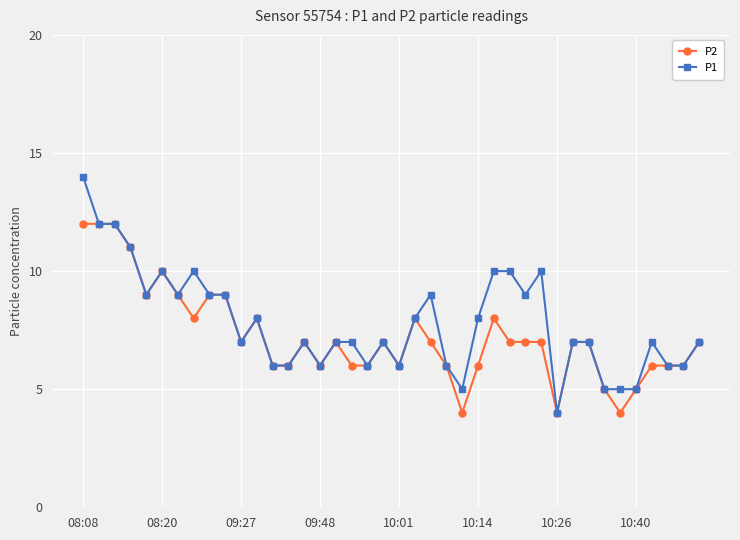

What is the highest value of the P2 series?

12